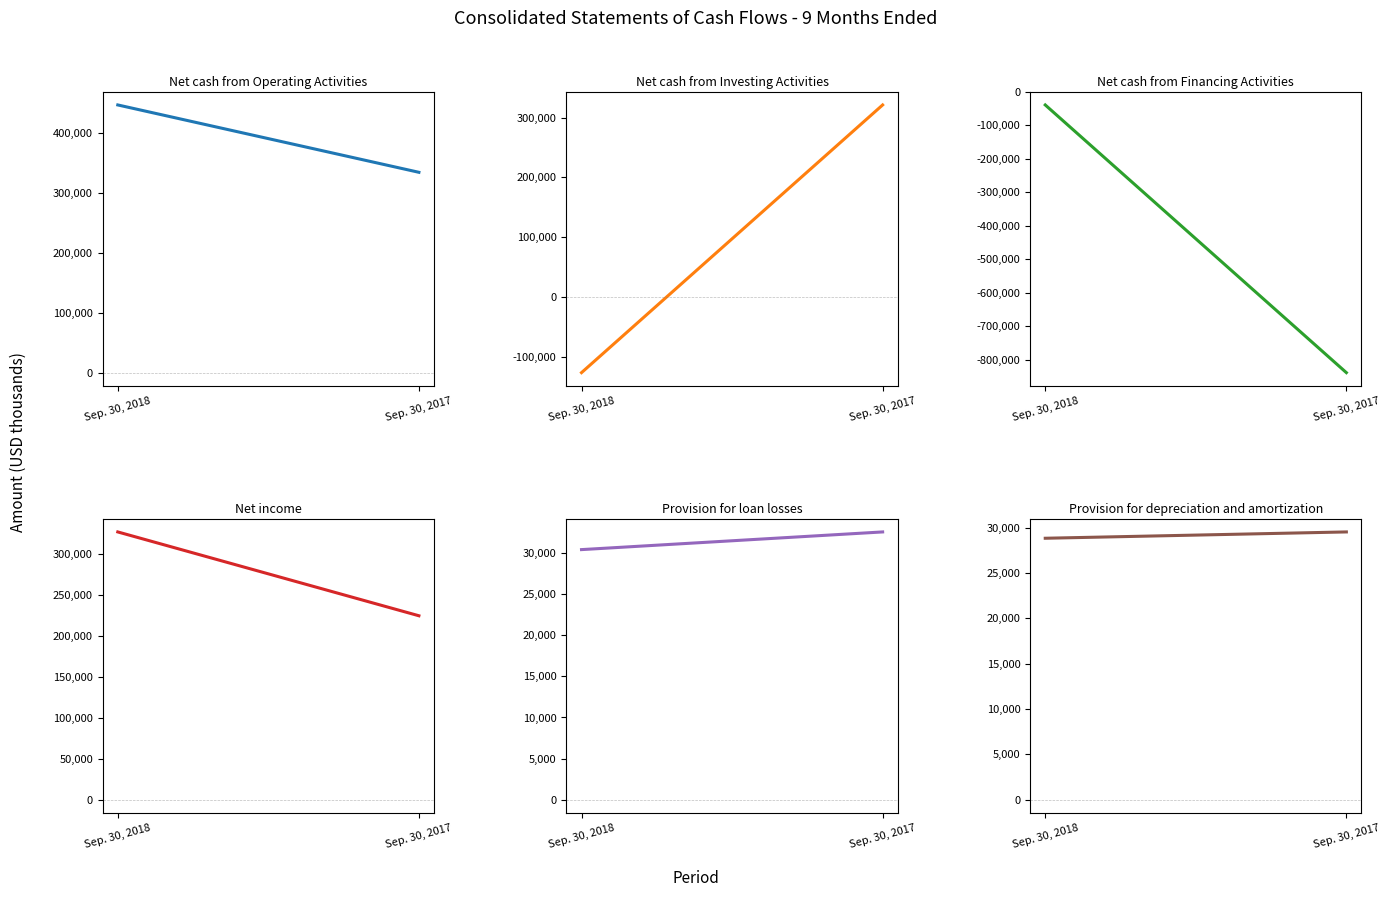

At Sep. 30, 2018, list the series in order from smallest to largest.

Net cash from Investing Activities, Net cash from Financing Activities, Provision for depreciation and amortization, Provision for loan losses, Net income, Net cash from Operating Activities